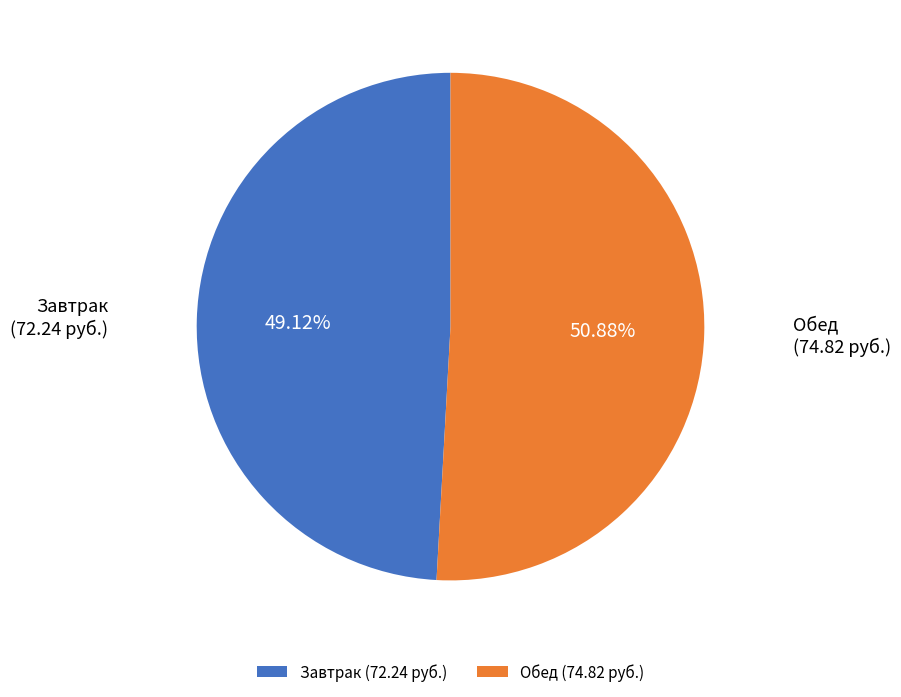

Is there any slice that represents more than half of the pie?

Yes